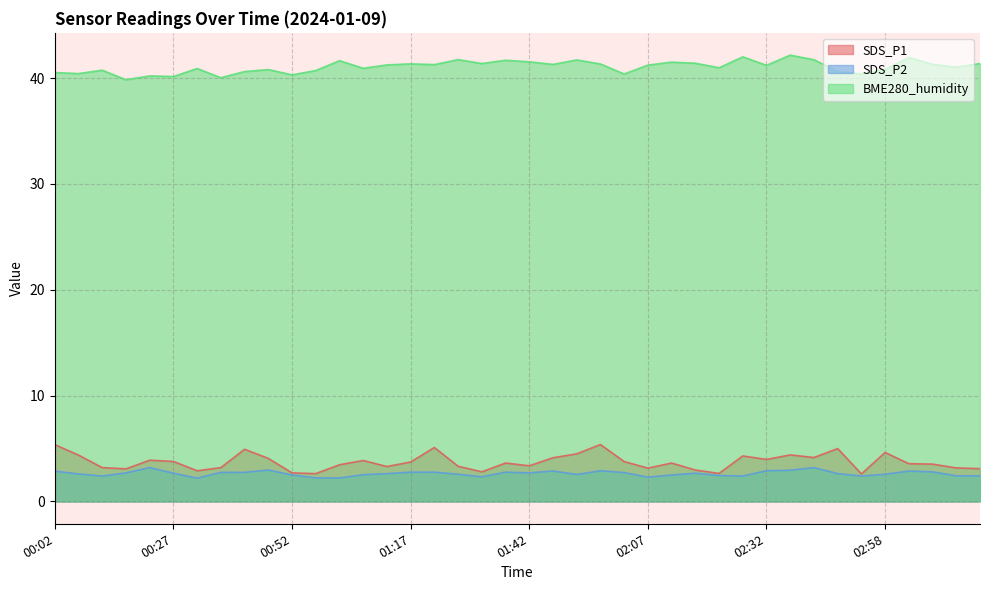

True or false: BME280_humidity and SDS_P2 intersect in this chart.

False